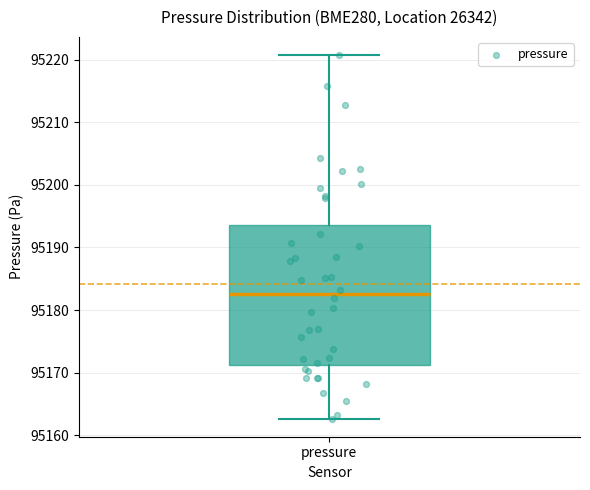

Where is the lower edge of the box for pressure on the y-axis? The values are not printed on the chart, so give them approximately, as read against the axis.

95171